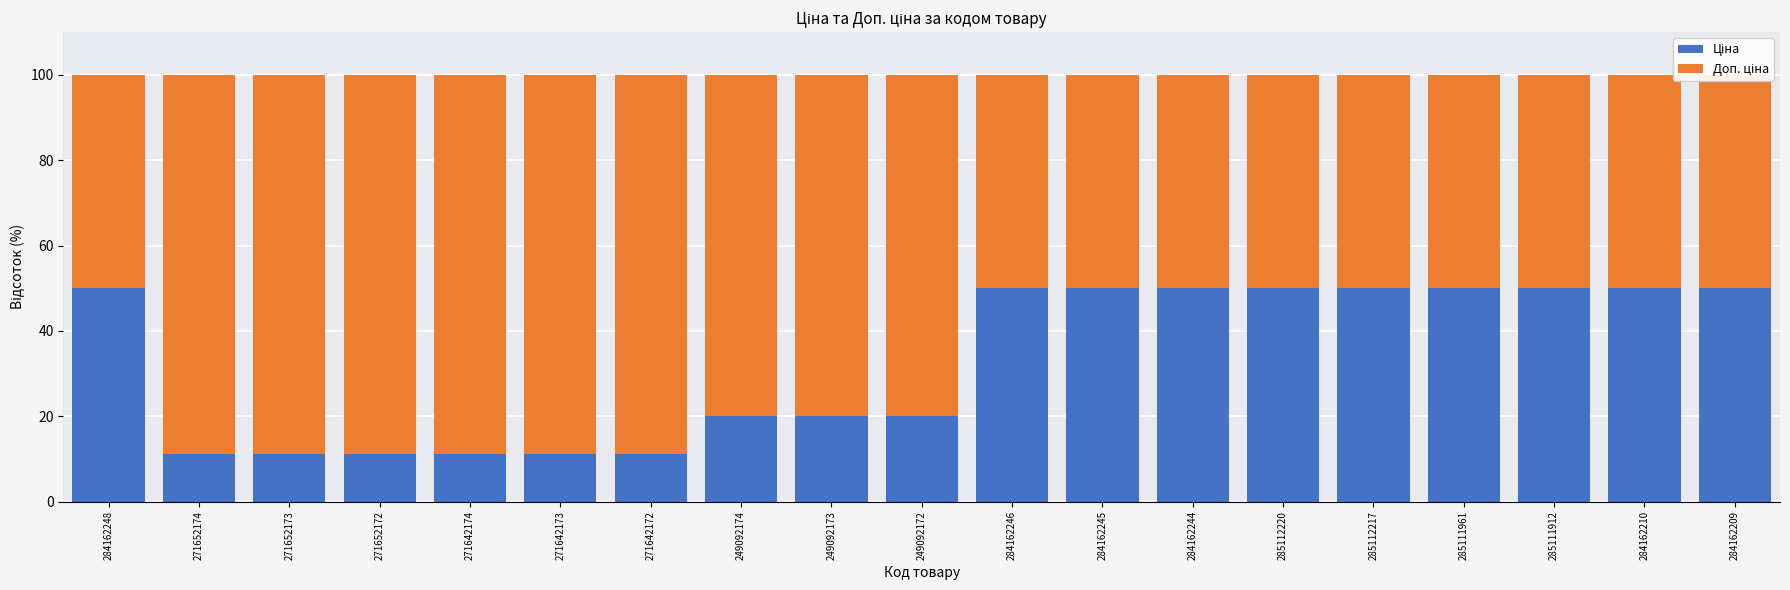

What is the label of the 13th bar from the left?

284162244